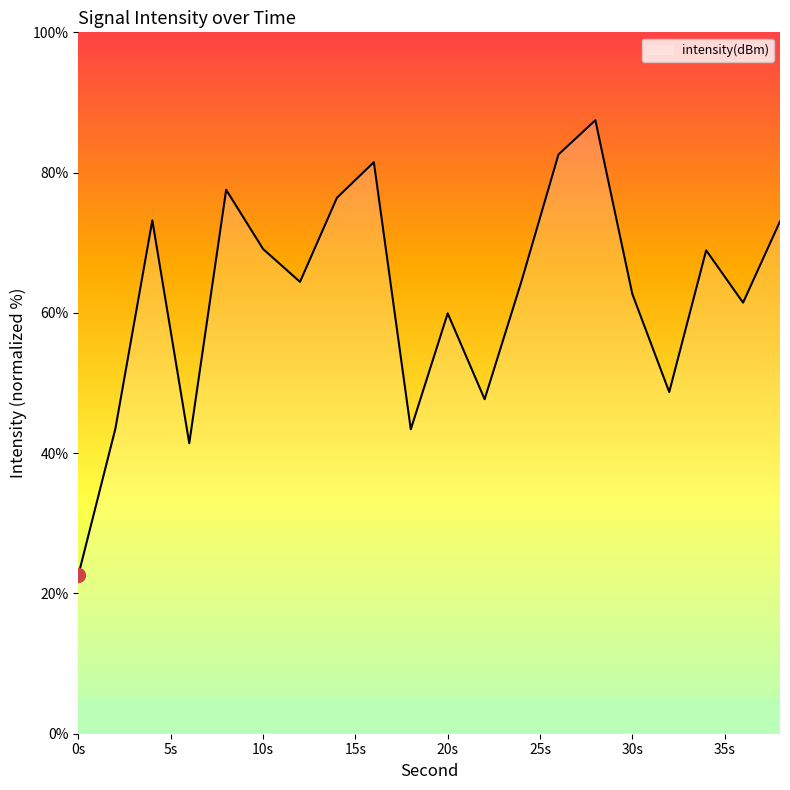

What is the difference between the maximum and minimum values?

64.8